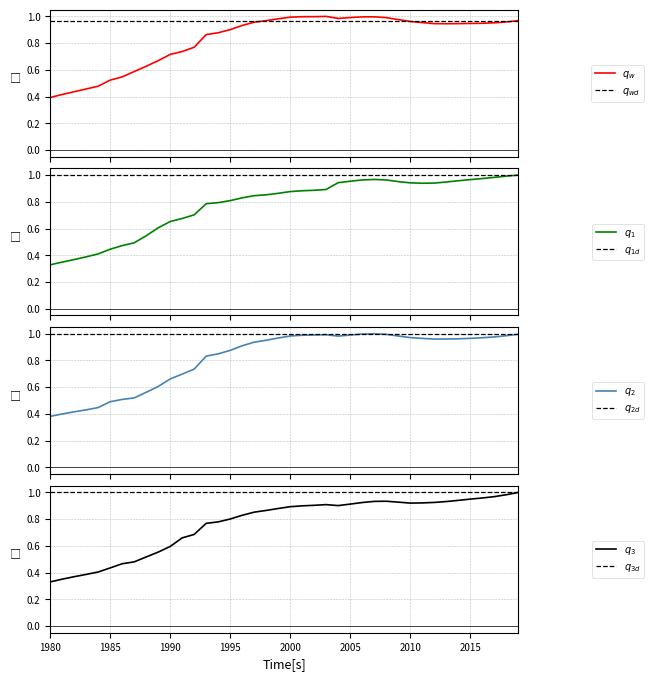

The 大阪府 series shows 1.2 at 1994. True or false?

False